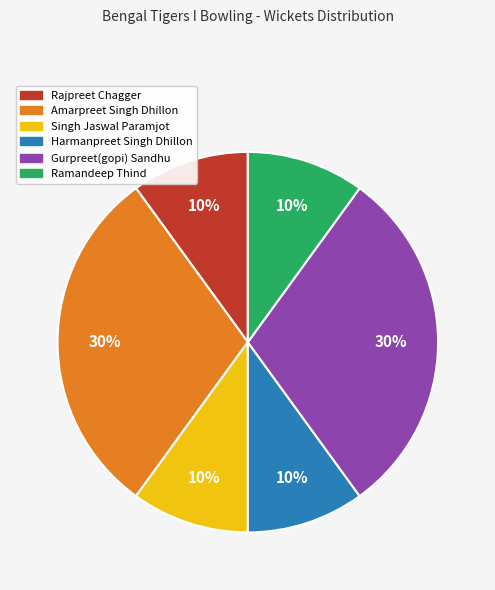

Count the number of slices in the pie.

6